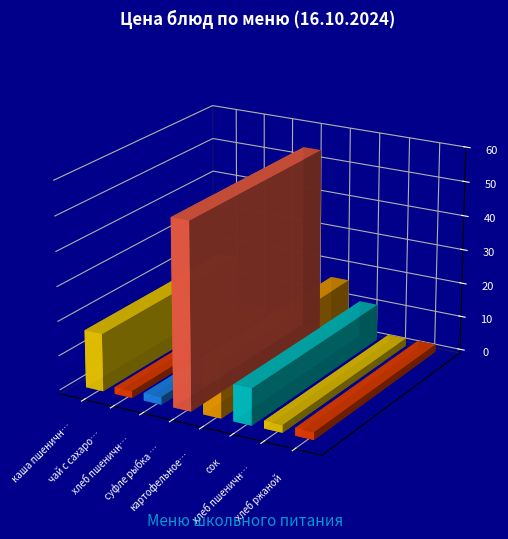

List the labels in order of value, largest first.

суфле рыбка золотая, каша пшеничная молочная, картофельное пюре, сок, хлеб пшеничный (завтрак), хлеб пшеничный (обед), хлеб ржаной, чай с сахаром